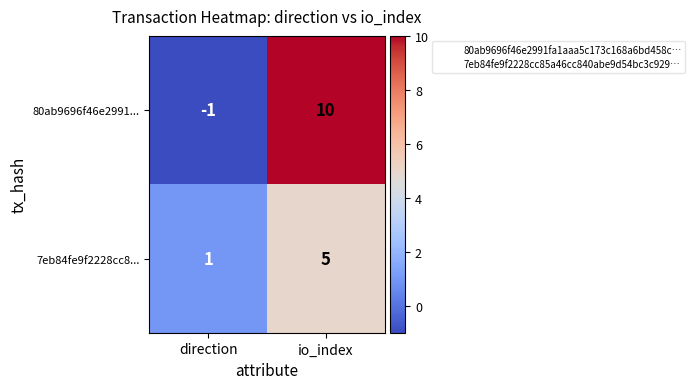

Is it true that 7eb84fe9f2228cc8... equals 1 at direction?

True